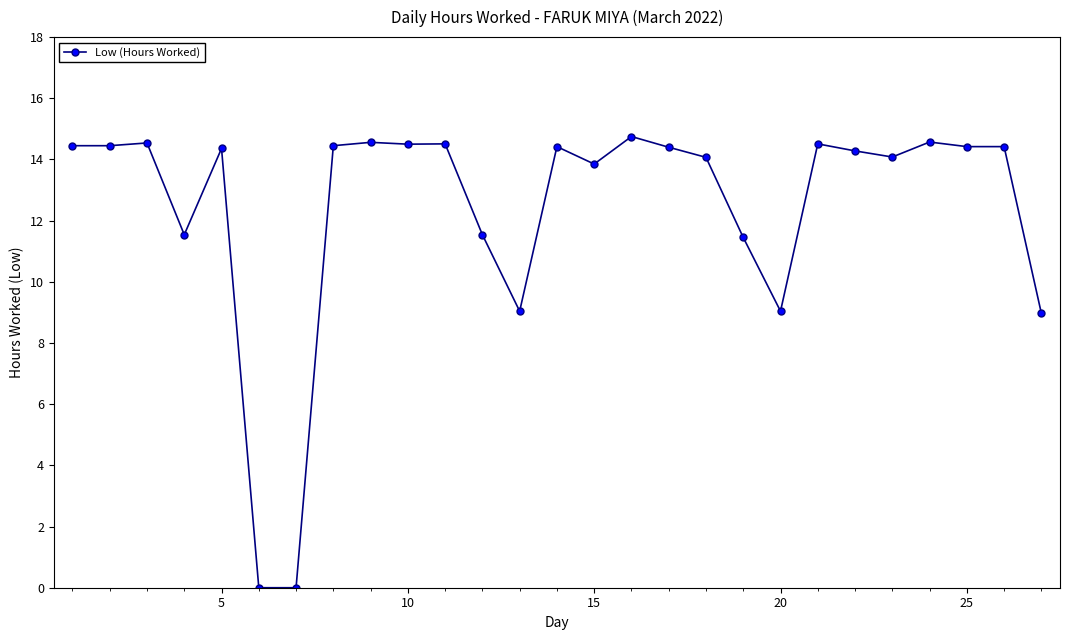

What is the greatest value displayed?

14.8